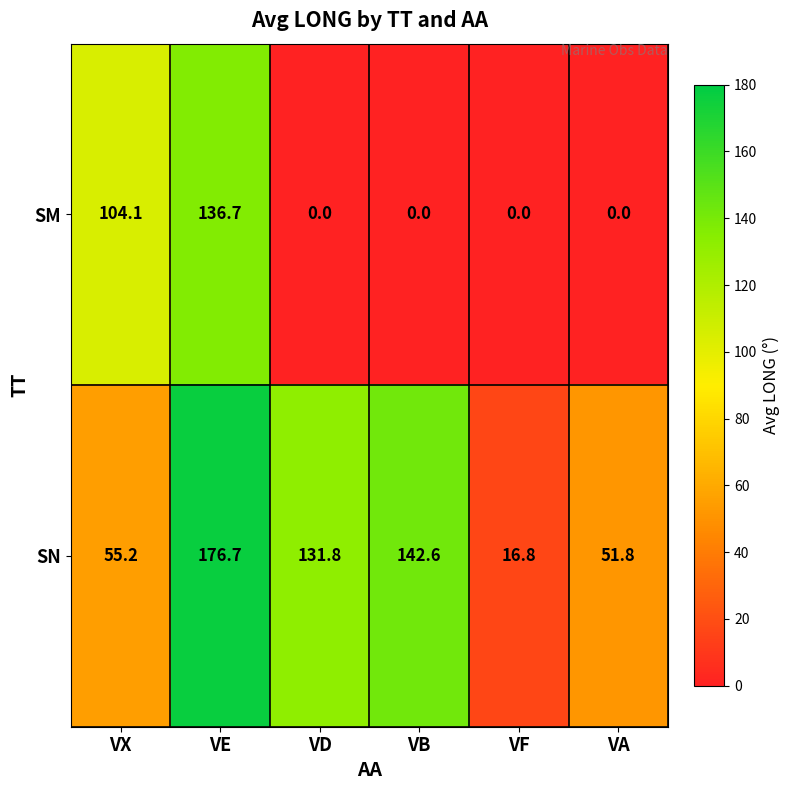

List the series in order of their overall mean, lowest first.

SM, SN